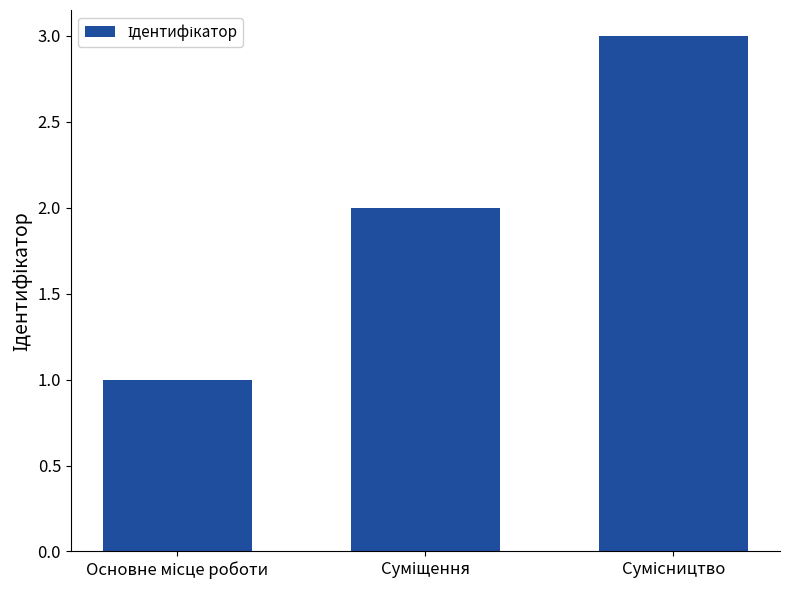

What is the sum of all values?

6